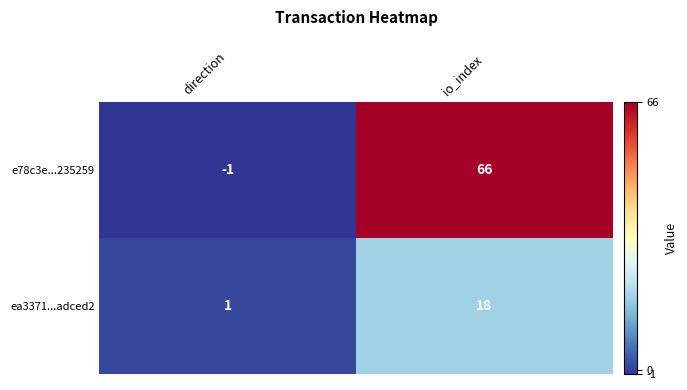

How many negative values does the e78c3e...235259 series have?

1